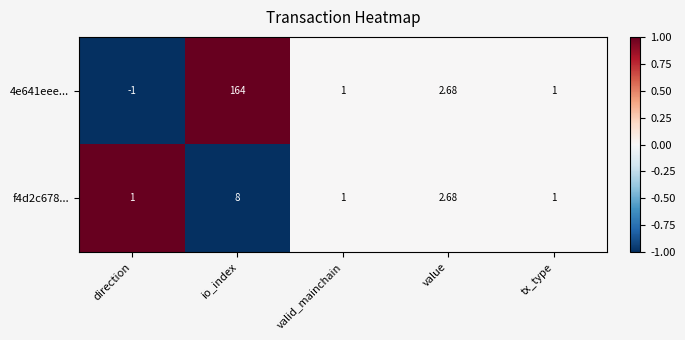

Which category has the lowest value across all series?

direction